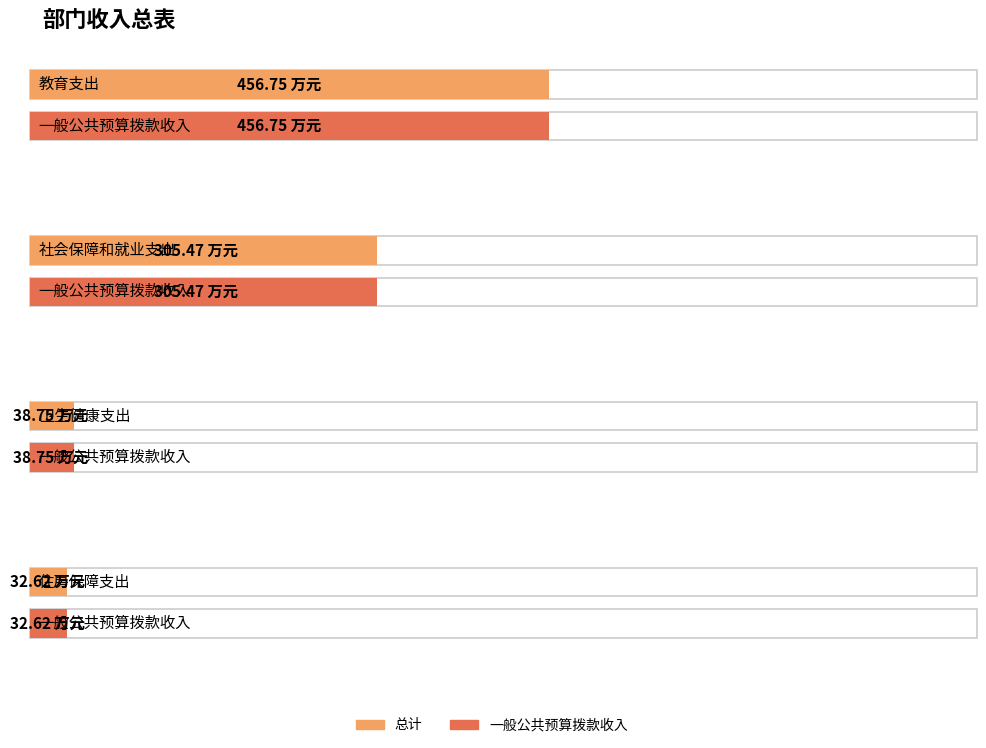

Reading right to left, list all the values displayed in this chart.

总计: 32.6	38.8	305.5	456.8
一般公共预算拨款收入: 32.6	38.8	305.5	456.8